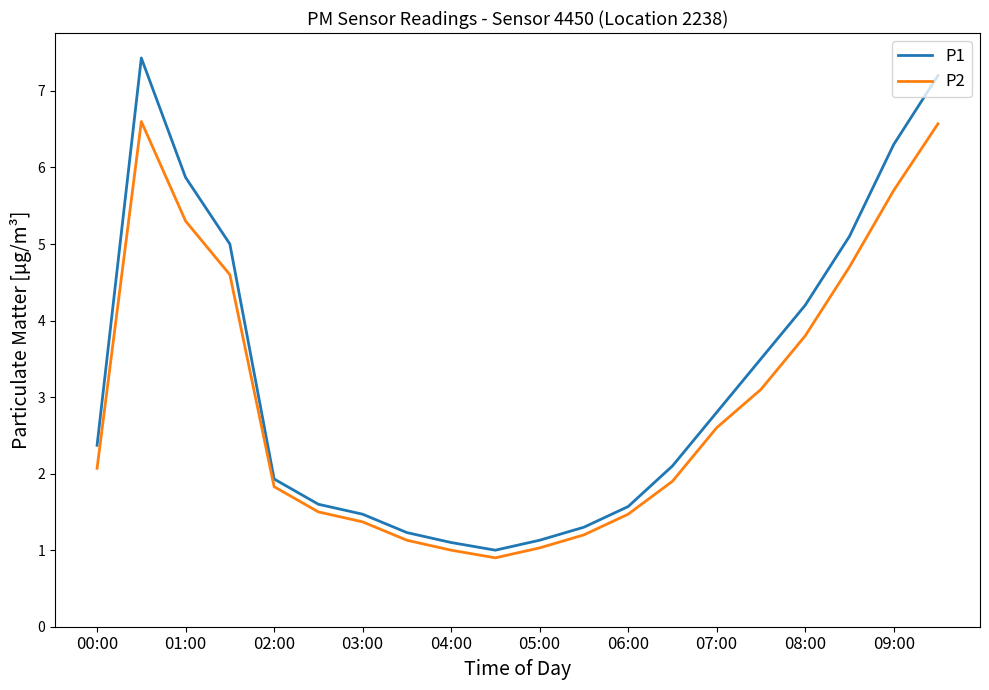

How many values in the P2 series are below 2?

10